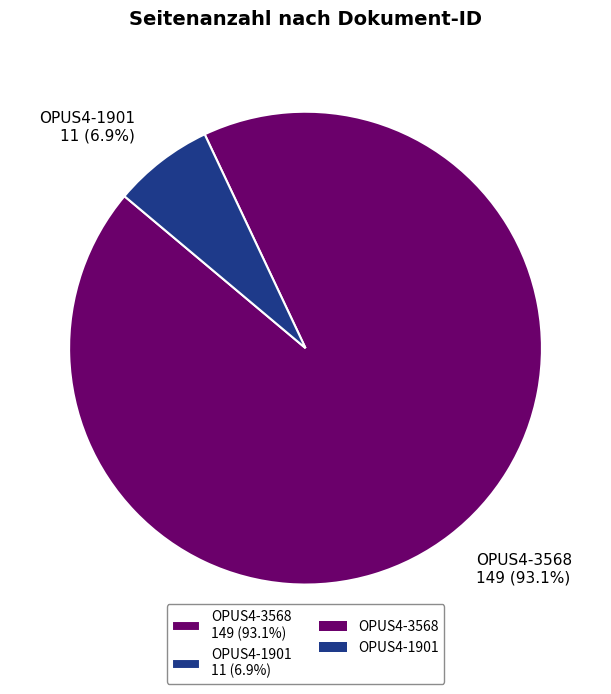

Which has a higher value, OPUS4-3568 149 (93.1%) or OPUS4-1901 11 (6.9%)?

OPUS4-3568 149 (93.1%)